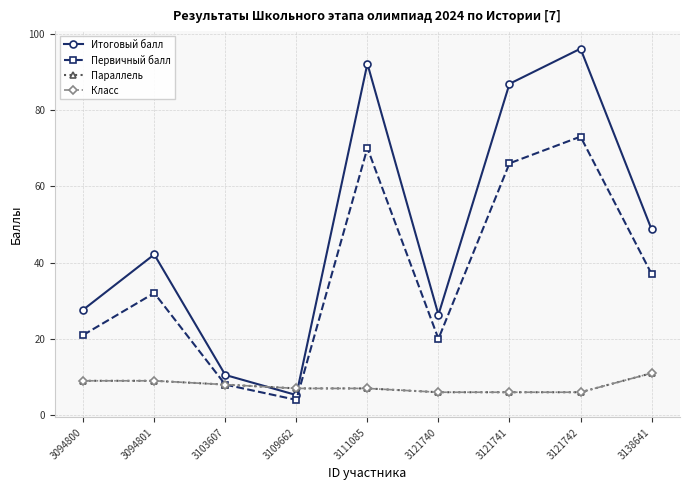

What is the value of the Класс point at the 9th from the left?

11.0